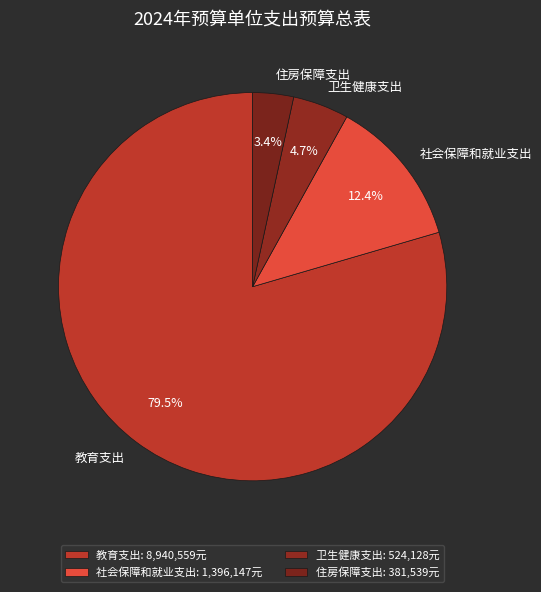

Count the number of slices in the pie.

4